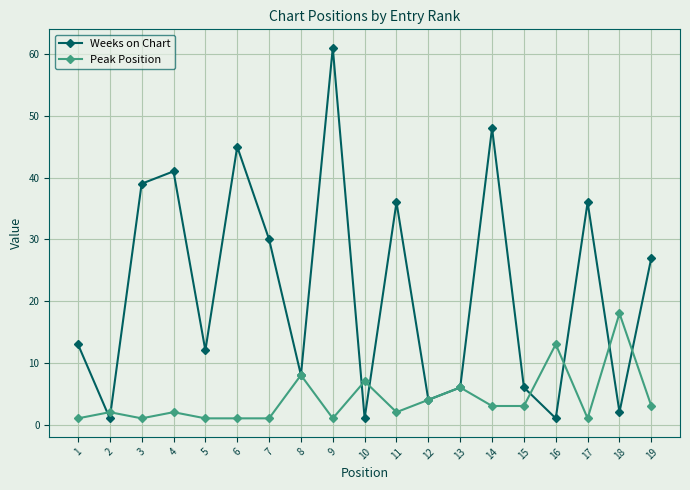

Reading left to right, extract all data points from this chart.

Weeks on Chart: 1=13	2=1	3=39	4=41	5=12	6=45	7=30	8=8	9=61	10=1	11=36	12=4	13=6	14=48	15=6	16=1	17=36	18=2	19=27
Peak Position: 1=1	2=2	3=1	4=2	5=1	6=1	7=1	8=8	9=1	10=7	11=2	12=4	13=6	14=3	15=3	16=13	17=1	18=18	19=3